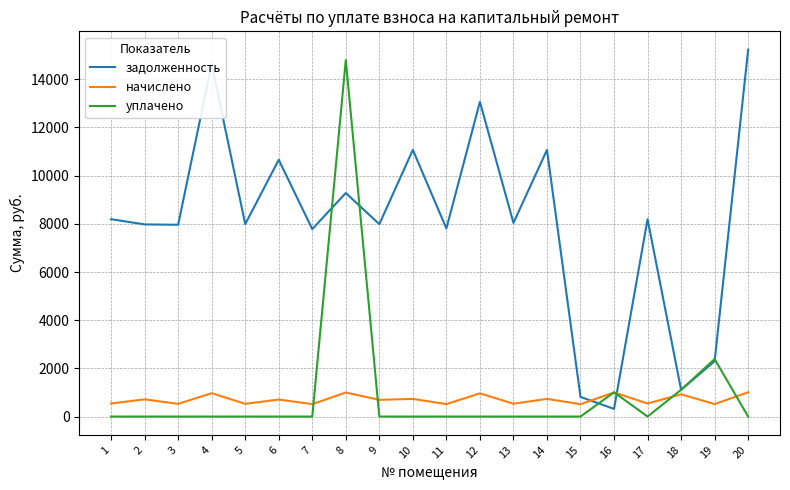

What is the maximum value shown in the chart?

15228.2